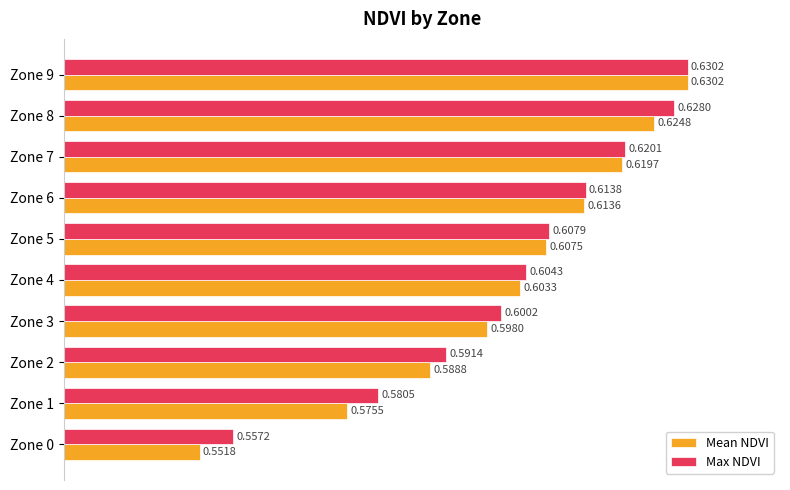

At which label is Max NDVI closest to 0?

Zone 0